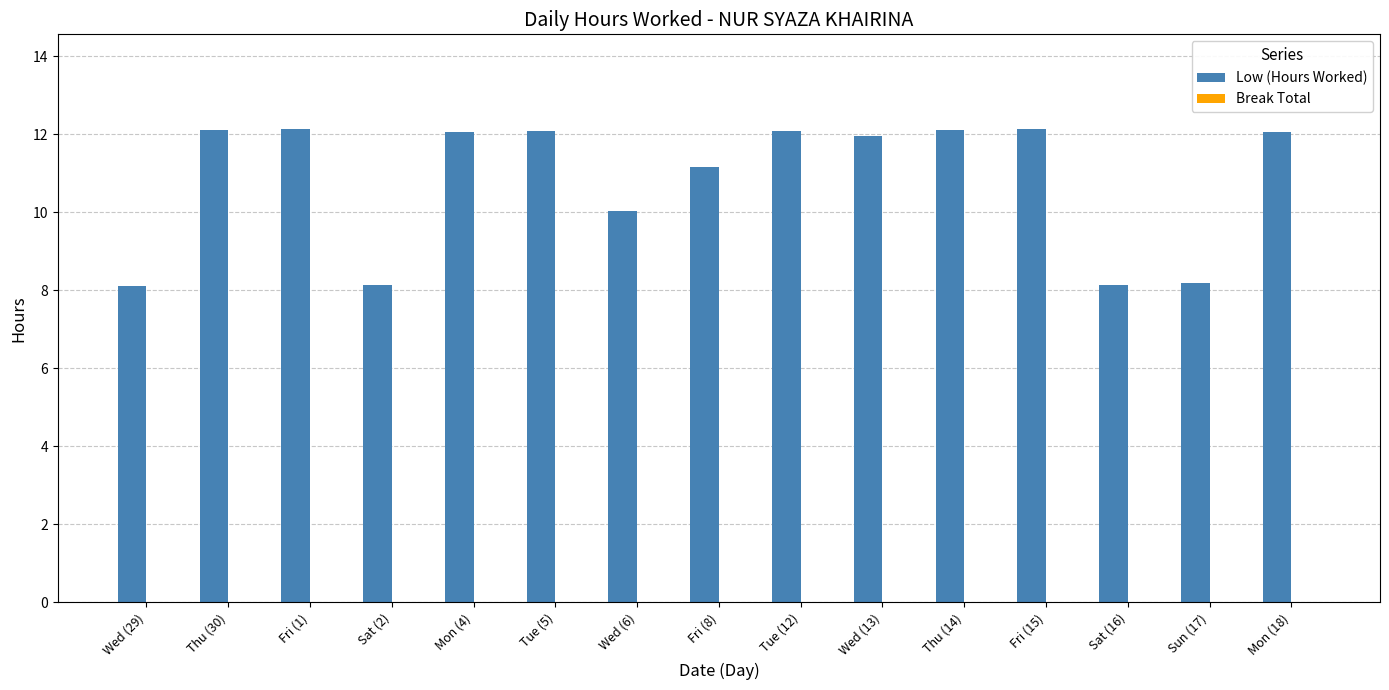

What is the difference between the maximum and minimum values?

4.0